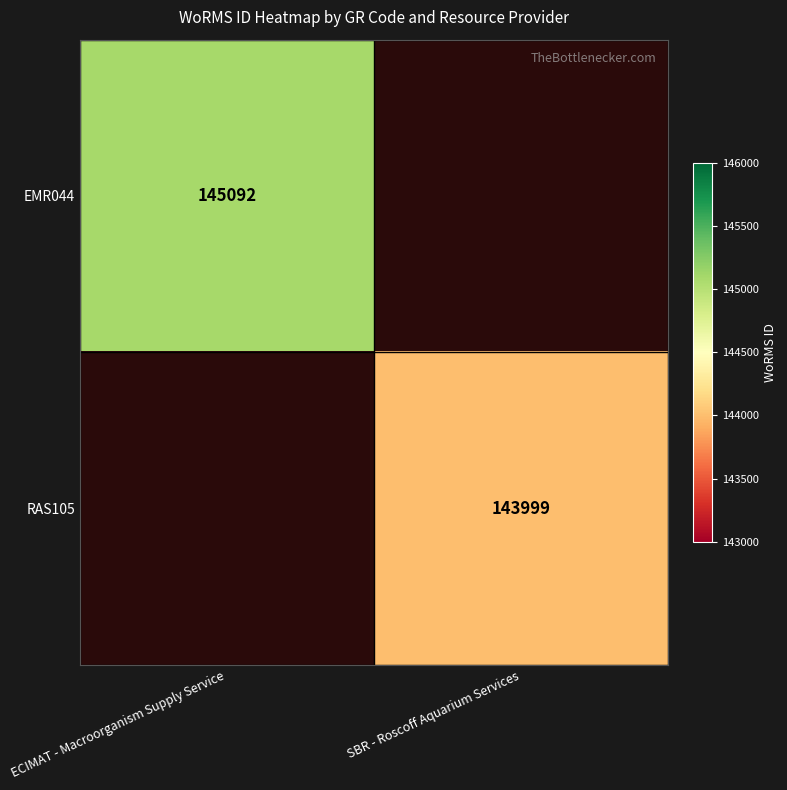

The RAS105 series shows 252526.8 at SBR - Roscoff Aquarium Services. True or false?

False